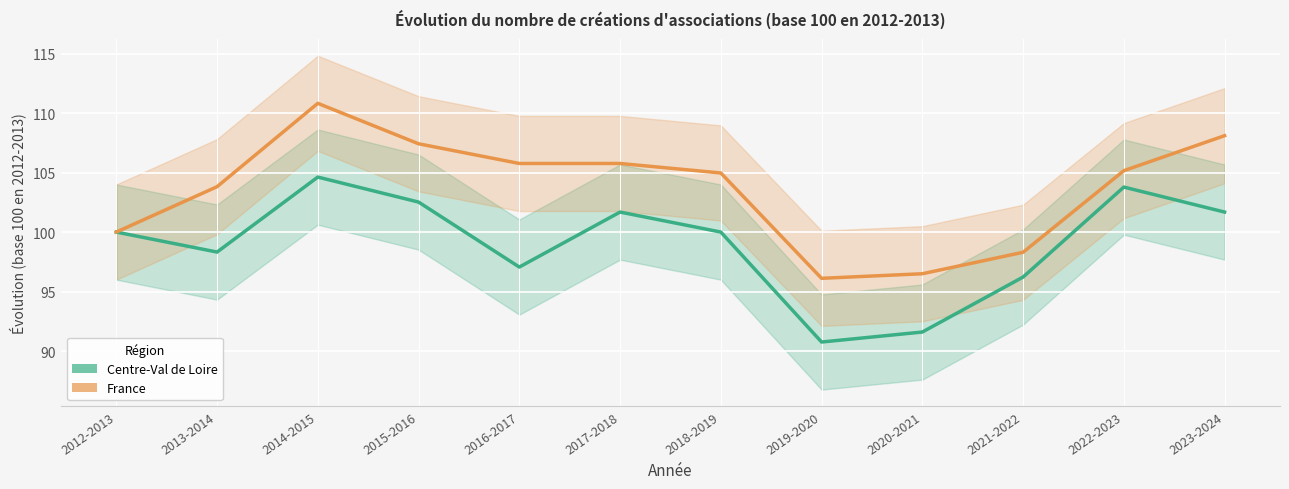

What is the average value of the France series?

103.6